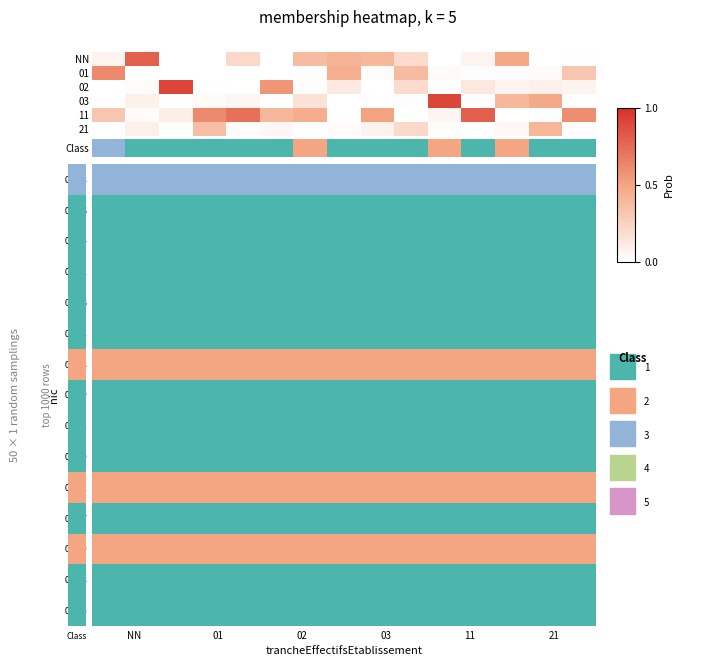

Reading left to right, extract all data points from this chart.

00018: NN=2	01=2	02=2	03=2	11=2	21=2
00026: NN=0	01=0	02=0	03=0	11=0	21=0
00014: NN=0	01=0	02=0	03=0	11=0	21=0
00012: NN=0	01=0	02=0	03=0	11=0	21=0
00016: NN=0	01=0	02=0	03=0	11=0	21=0
00013: NN=0	01=0	02=0	03=0	11=0	21=0
00058: NN=1	01=1	02=1	03=1	11=1	21=1
00019: NN=0	01=0	02=0	03=0	11=0	21=0
00021: NN=0	01=0	02=0	03=0	11=0	21=0
00010: NN=0	01=0	02=0	03=0	11=0	21=0
00011: NN=1	01=1	02=1	03=1	11=1	21=1
00017: NN=0	01=0	02=0	03=0	11=0	21=0
00020: NN=1	01=1	02=1	03=1	11=1	21=1
00028: NN=0	01=0	02=0	03=0	11=0	21=0
00025: NN=0	01=0	02=0	03=0	11=0	21=0